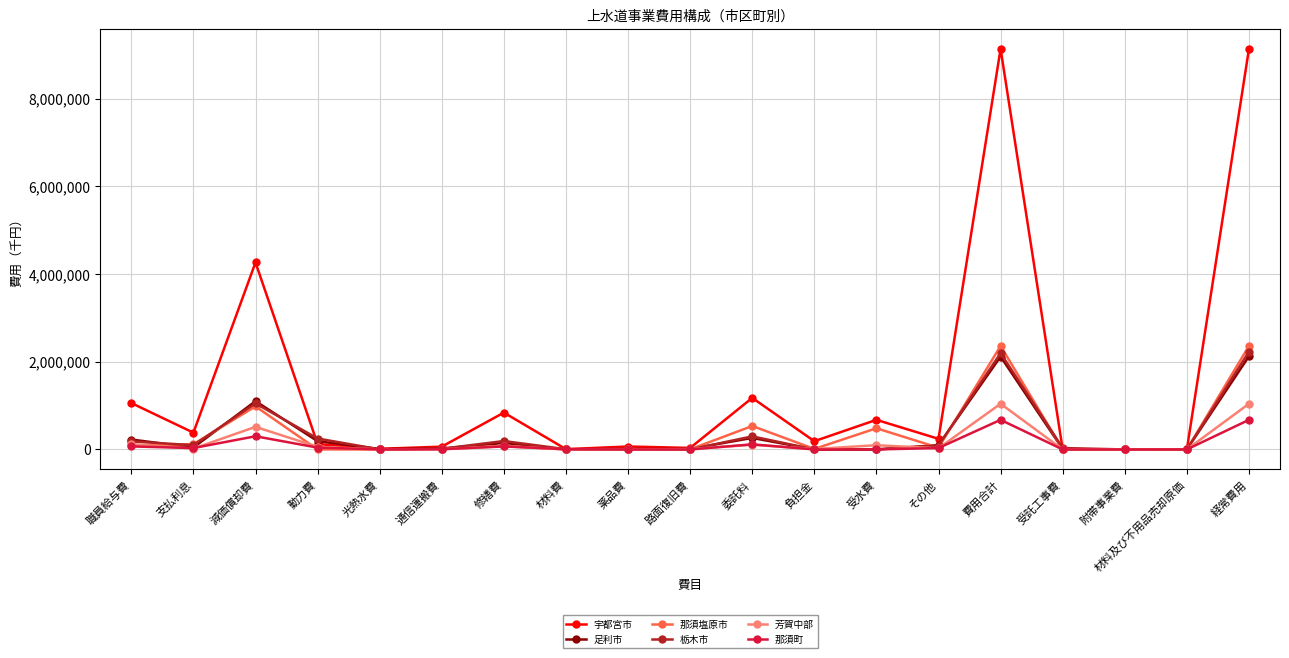

How many lines are shown in the chart?

6